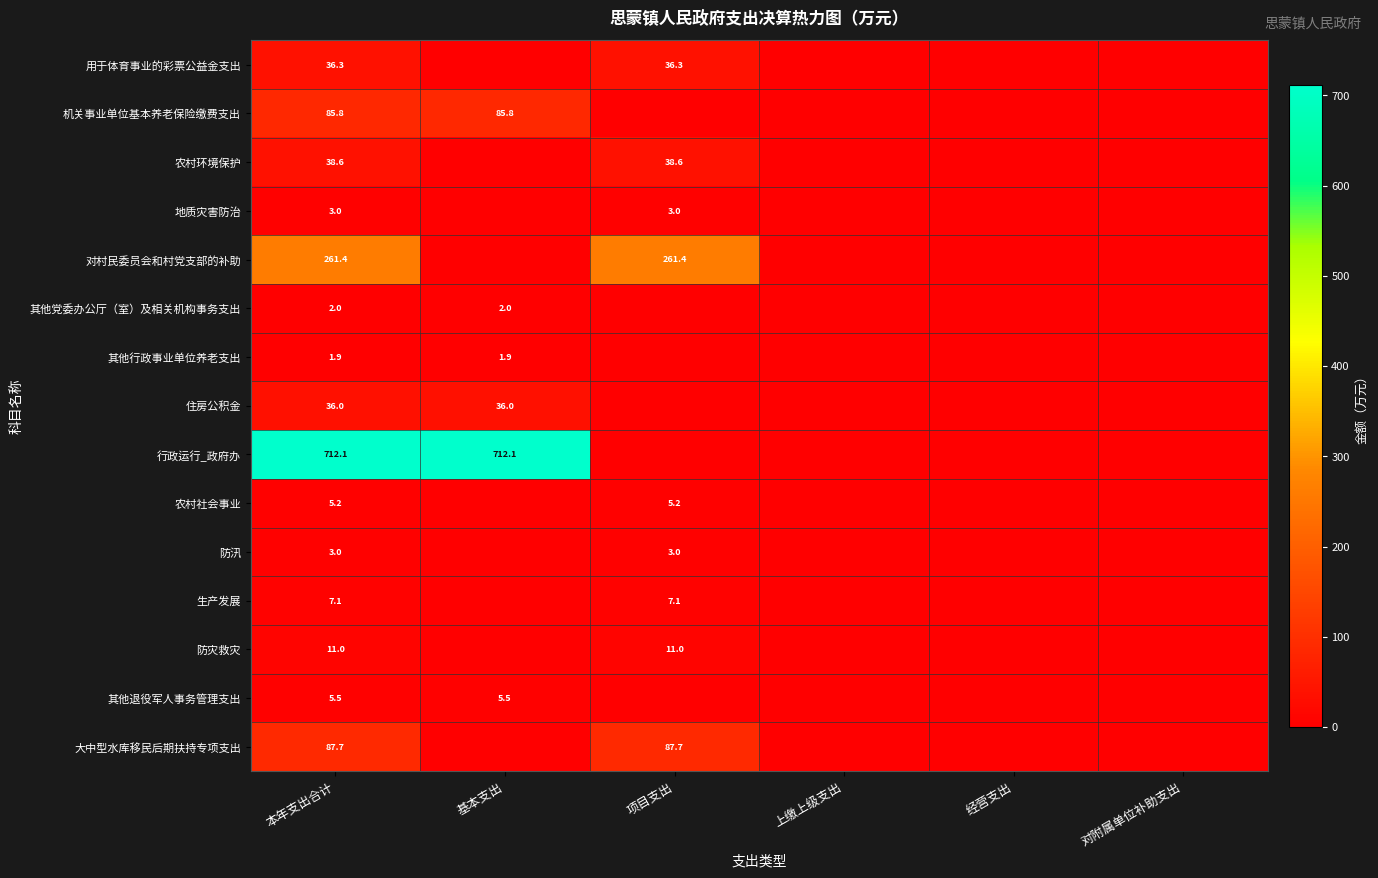

What is the spread (max minus min) of values at 本年支出合计?

710.2